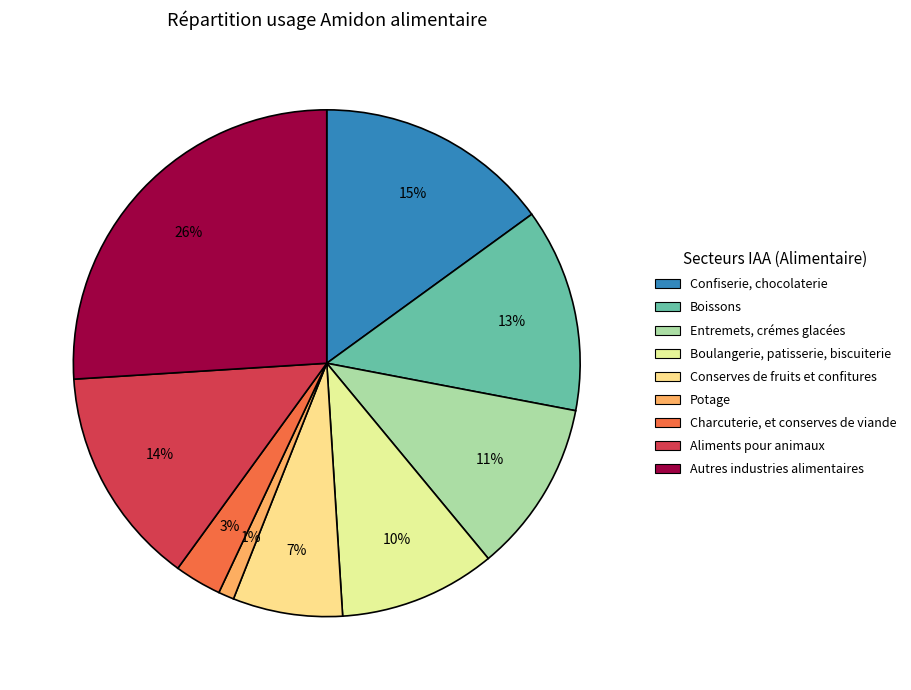

What percentage is NOT represented by Boulangerie, patisserie, biscuiterie?

90.0%